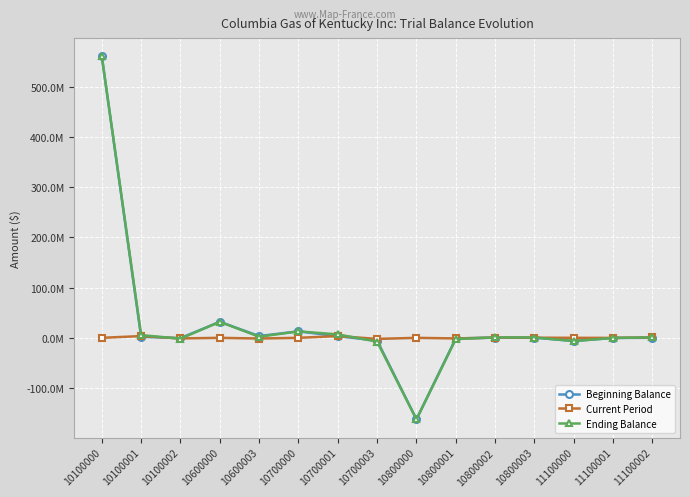

Rank the categories by Beginning Balance value from highest to lowest.

10100000, 10600000, 10700000, 10600003, 10700001, 10100001, 10800002, 10800003, 11100002, 11100001, 10100002, 10800001, 10700003, 11100000, 10800000